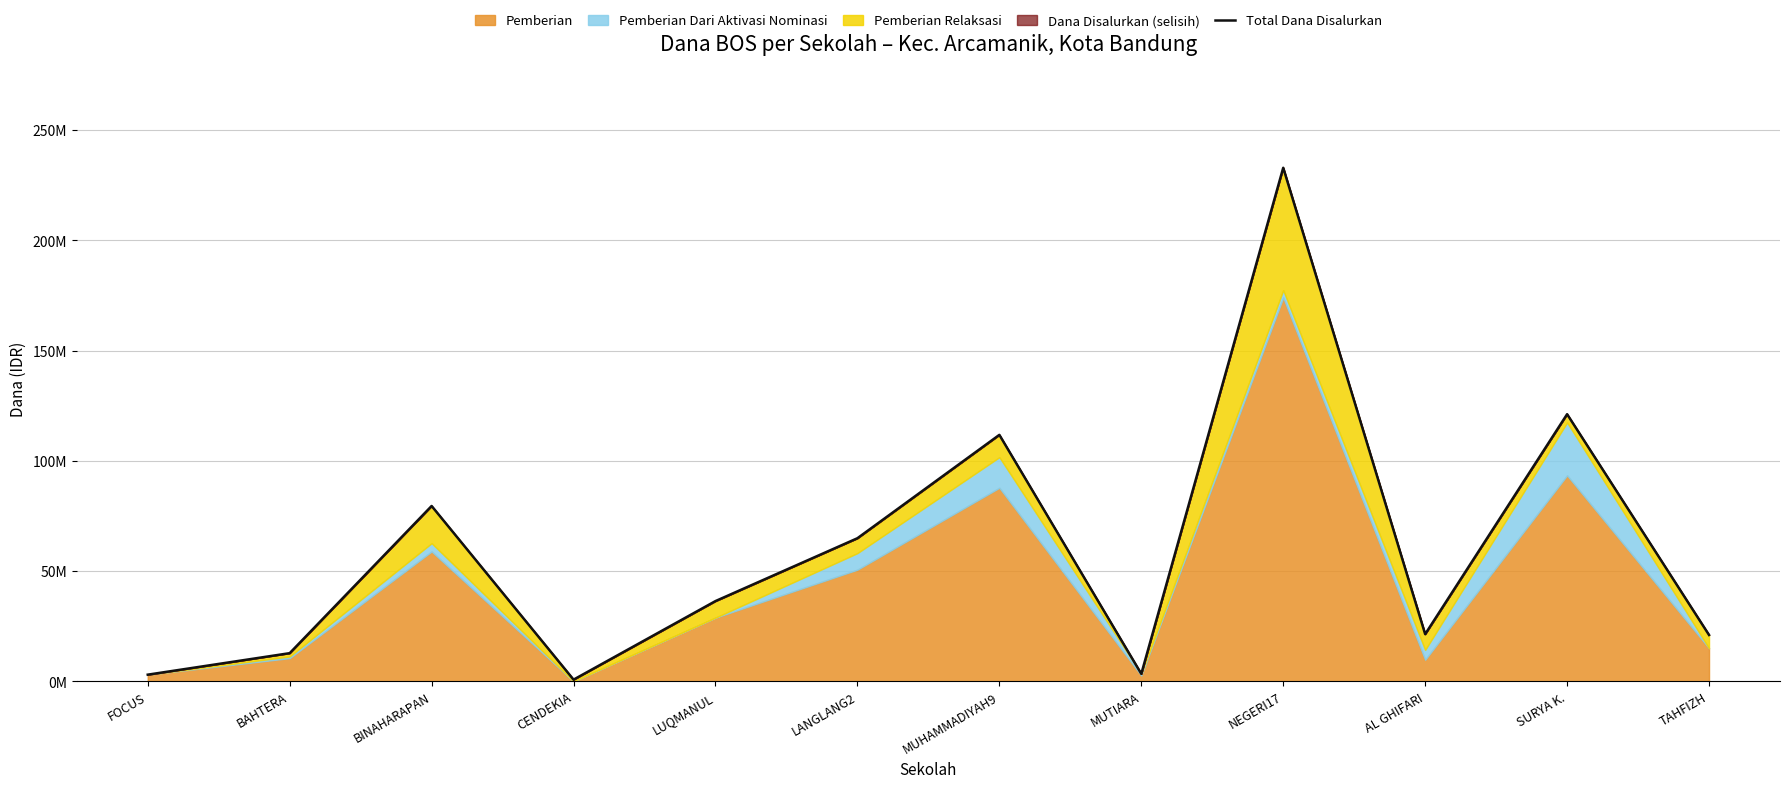

What is the sum of all values?

708750000